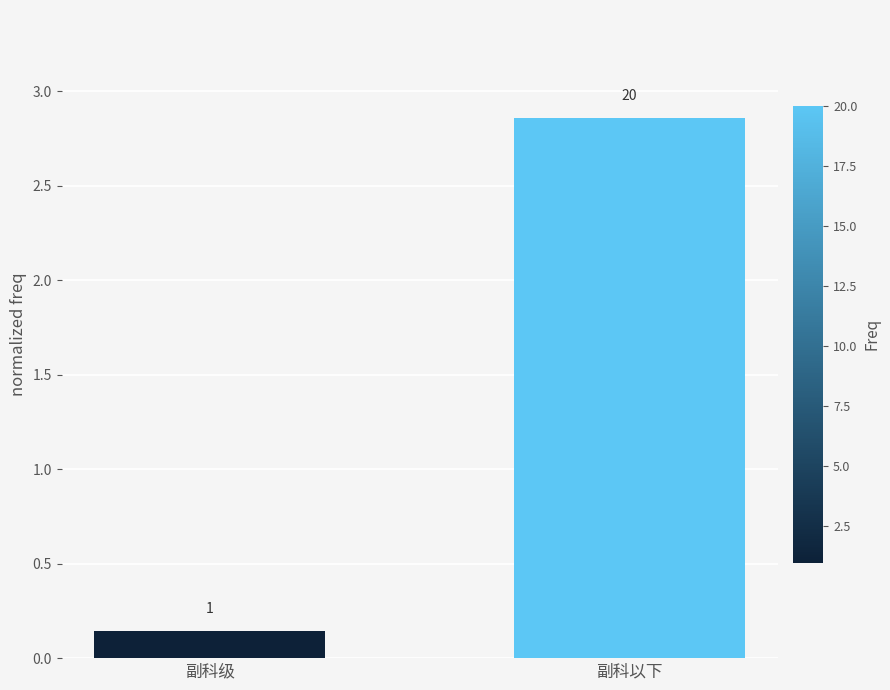

How many bars are there in total?

2